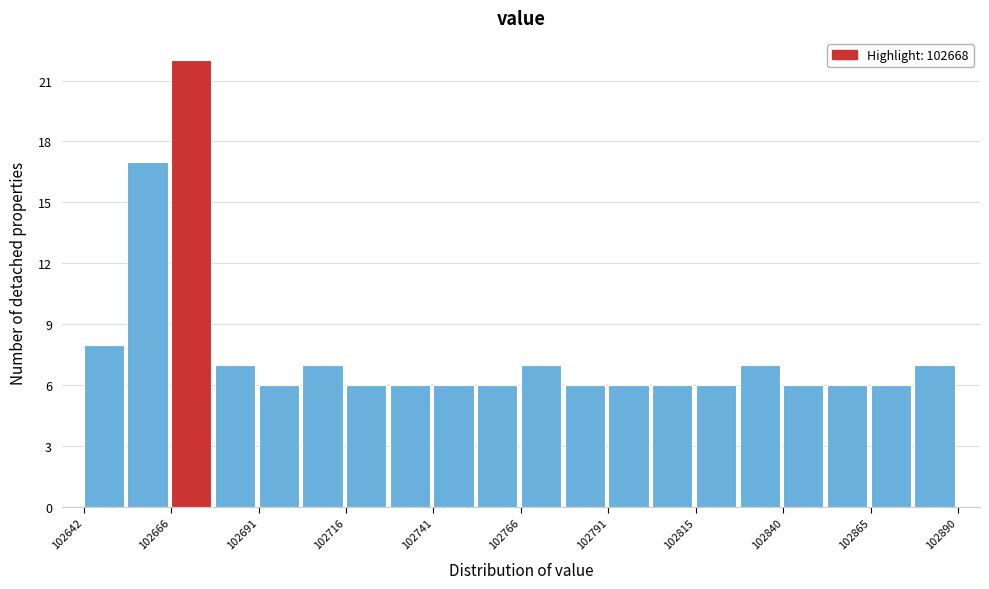

Read against the x-axis, roughly where is the centre of the tallest bar?

102670